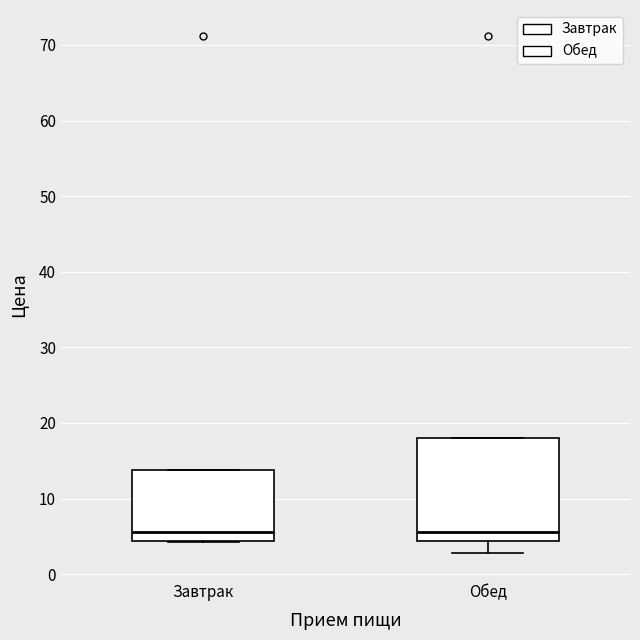

Reading left to right, transcribe this box plot: for each box, give where its median line is, the range the box spans, and where its two whiskers end, as read against the y-axis. The values are not printed on the chart, so give them approximately, as read against the axis.

Завтрак: median 6, box 4 to 14, whiskers 4 to 14
Обед: median 6, box 4 to 18, whiskers 3 to 18